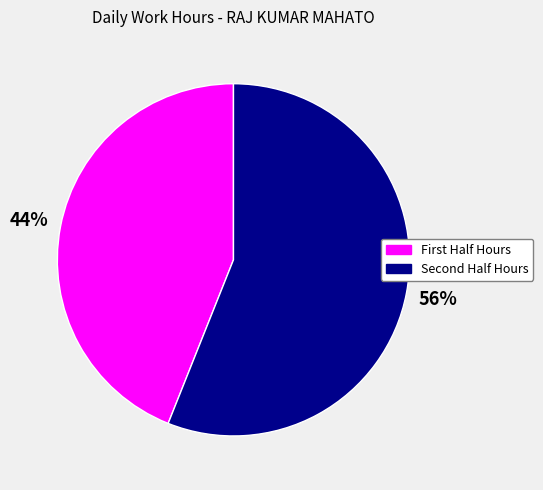

What is the majority slice?

Second Half Hours